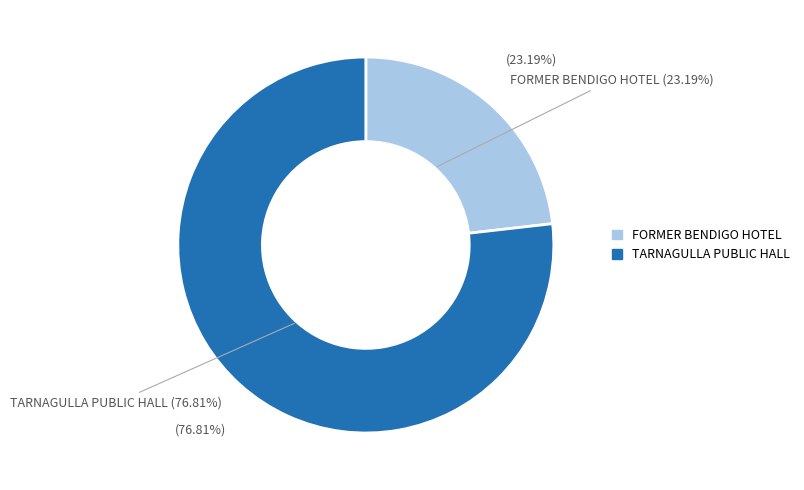

To the nearest percent, what portion does TARNAGULLA PUBLIC HALL represent?

77%